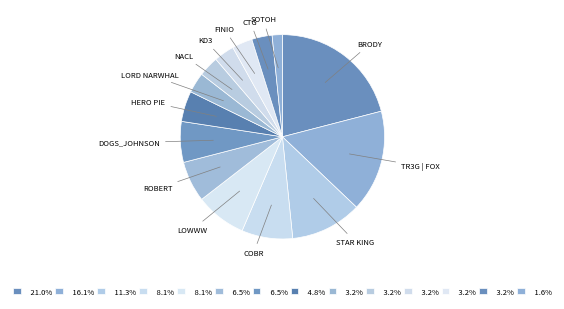

Is there any slice that represents more than half of the pie?

No